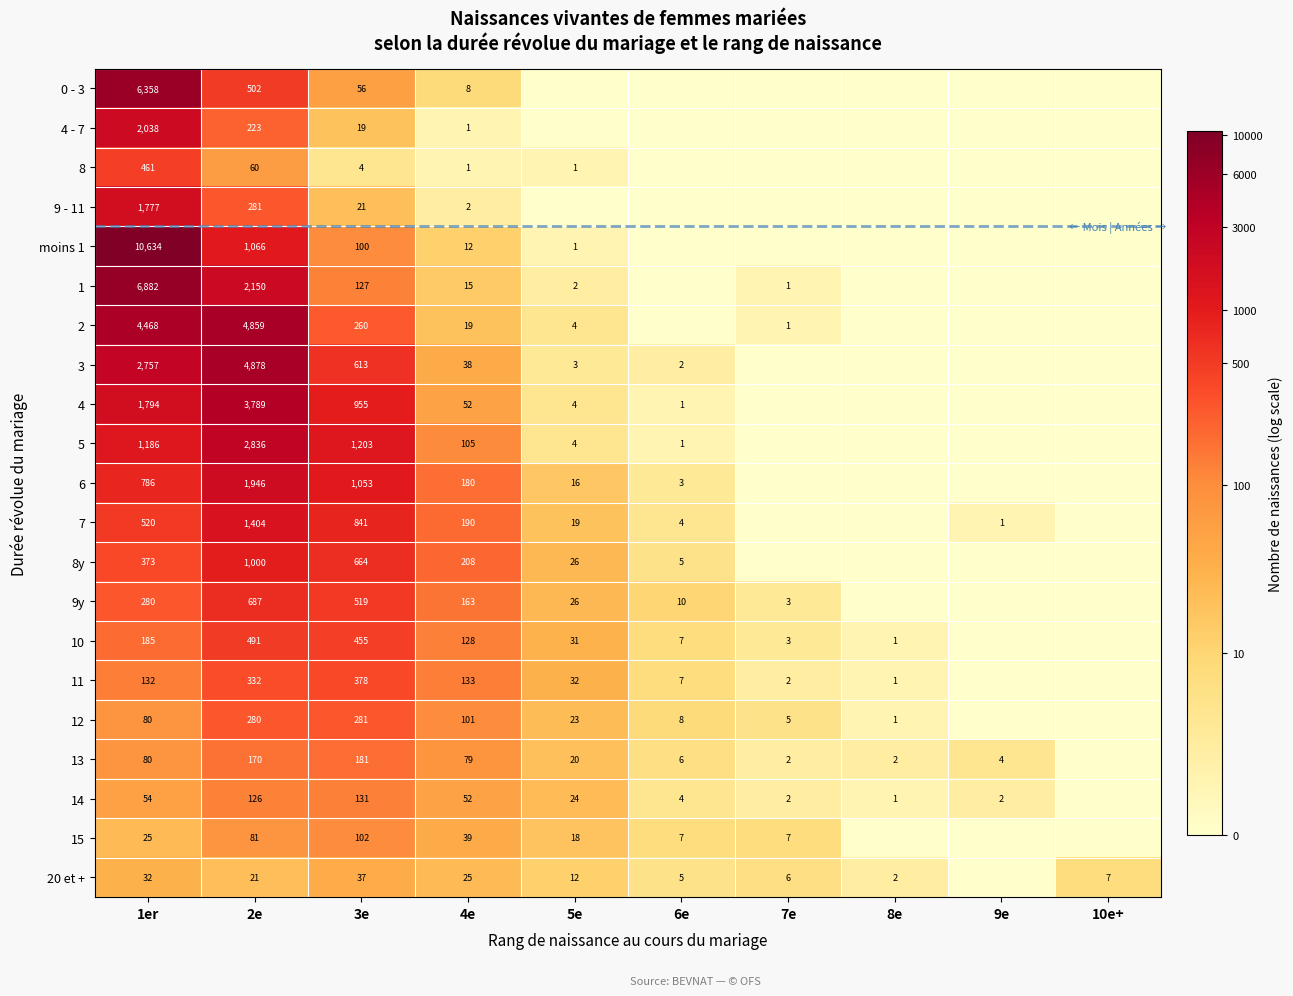

What is the difference between the highest and lowest values at 3e?

1199